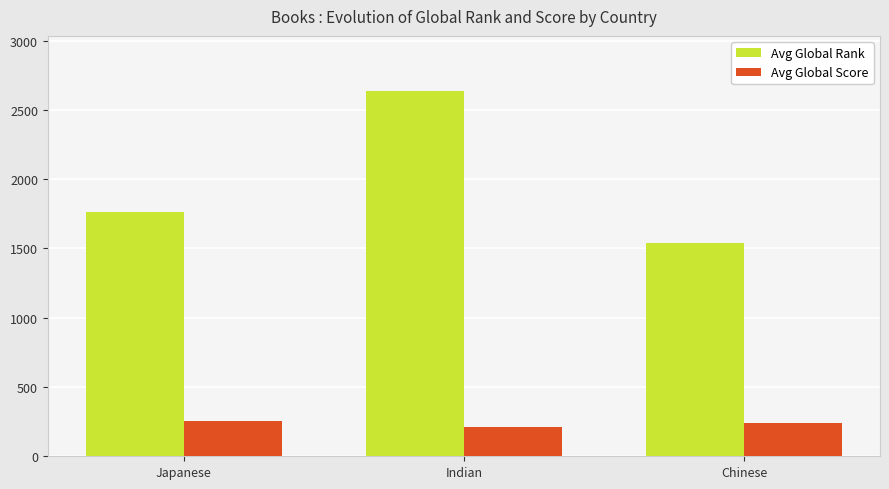

At which category is the sum across all series the highest?

Indian